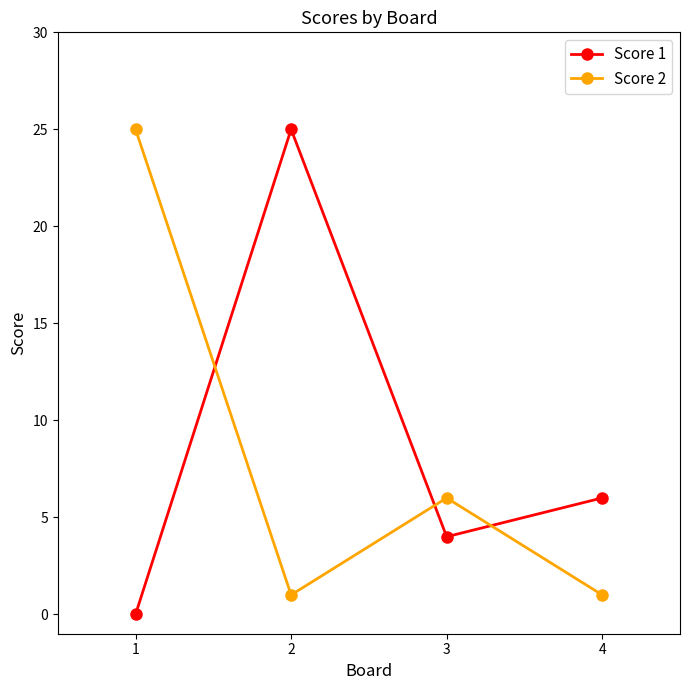

What is the difference between the maximum and minimum values in the Score 2 series?

24